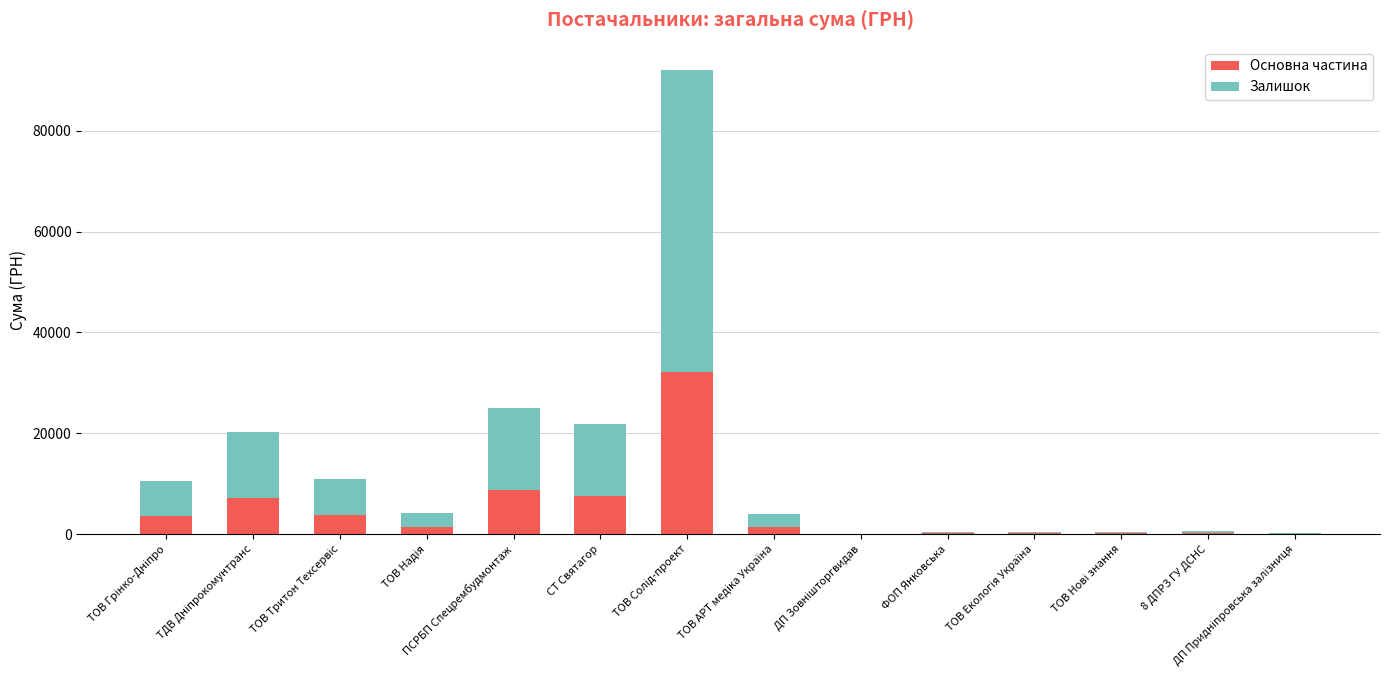

The Основна частина series shows 7621.9 at СТ Святагор. True or false?

True